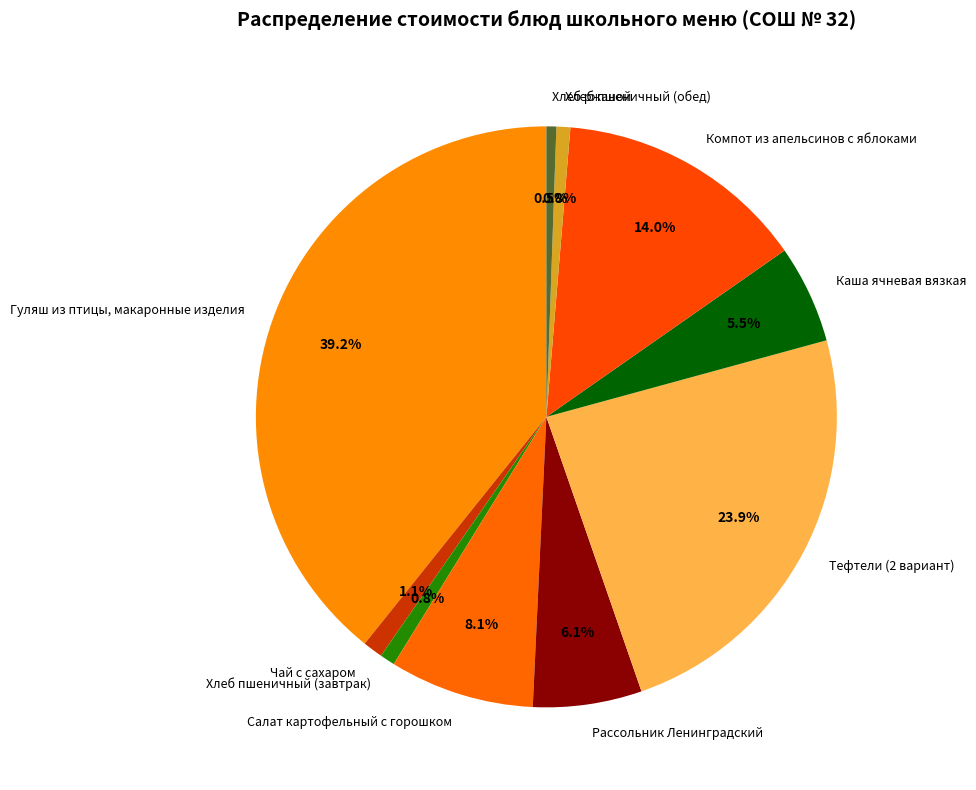

Approximately how many times larger is the value at Тефтели (2 вариант) compared to Хлеб пшеничный (обед)?

31.1